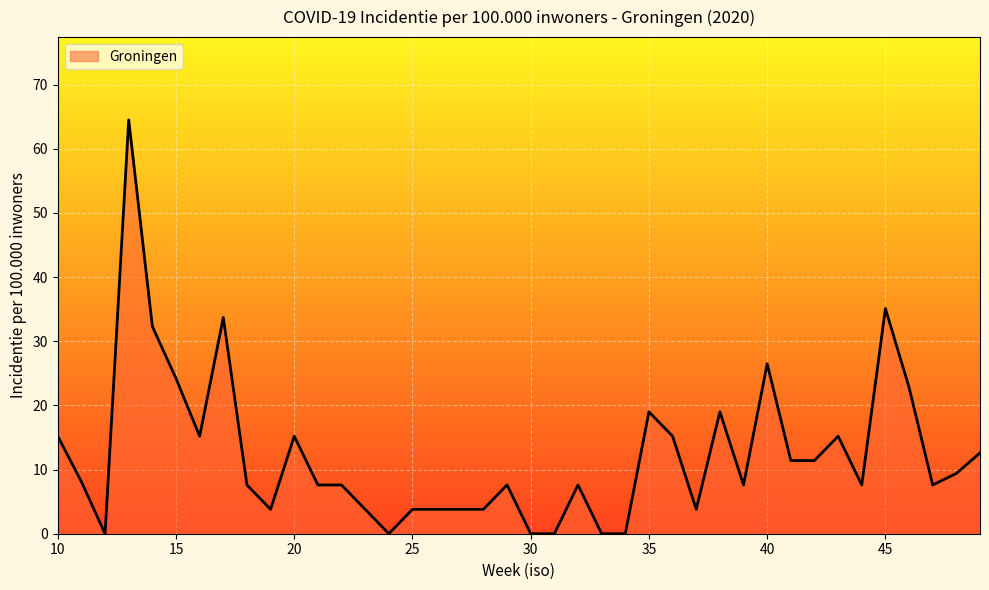

What is the greatest value displayed?

64.5